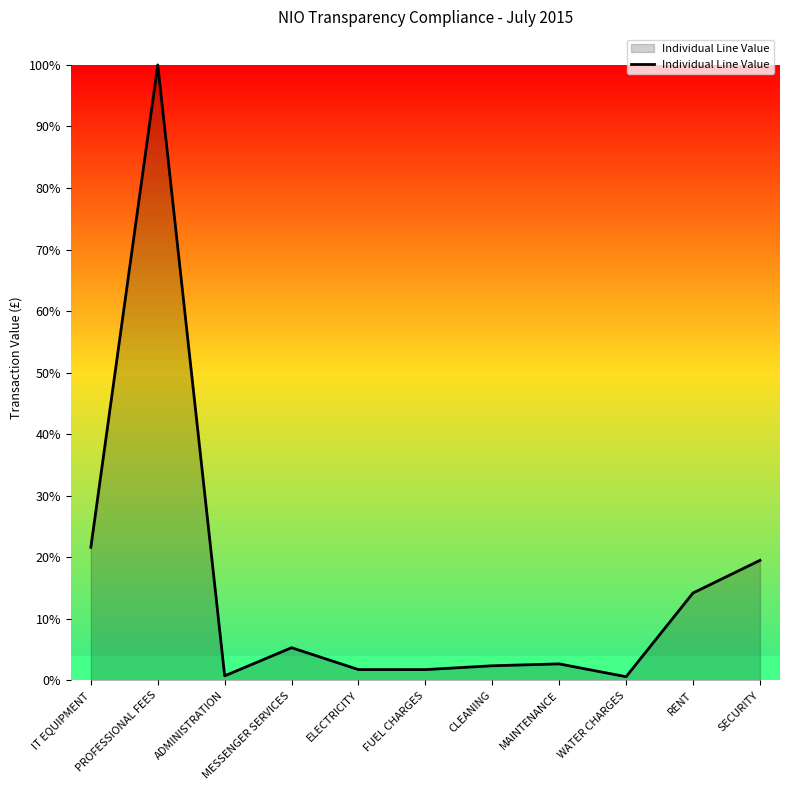

Does the chart display data point markers on the line(s)?

No